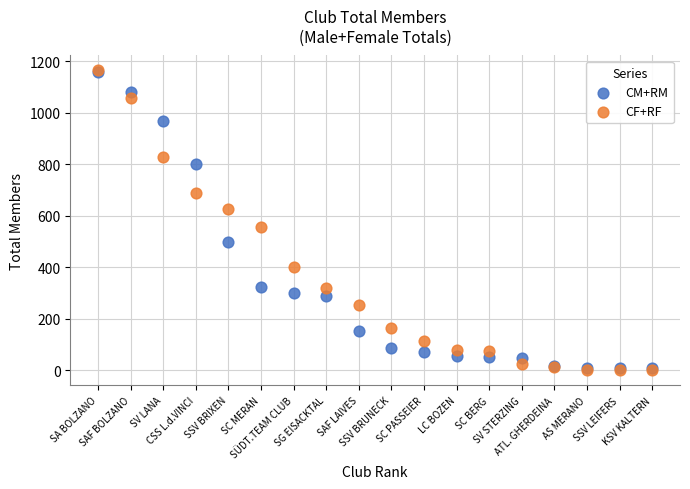

In the CM+RM series, what Y value is closest to 582?

498